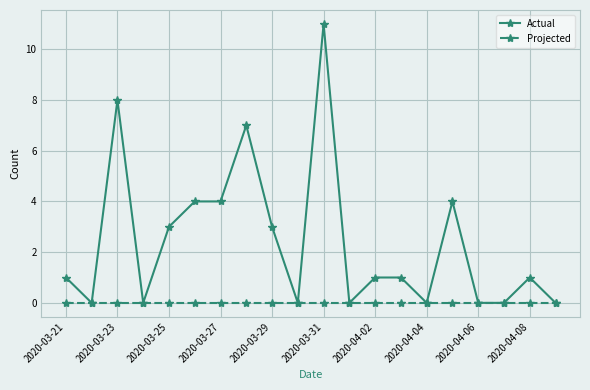

How many lines are shown in the chart?

2